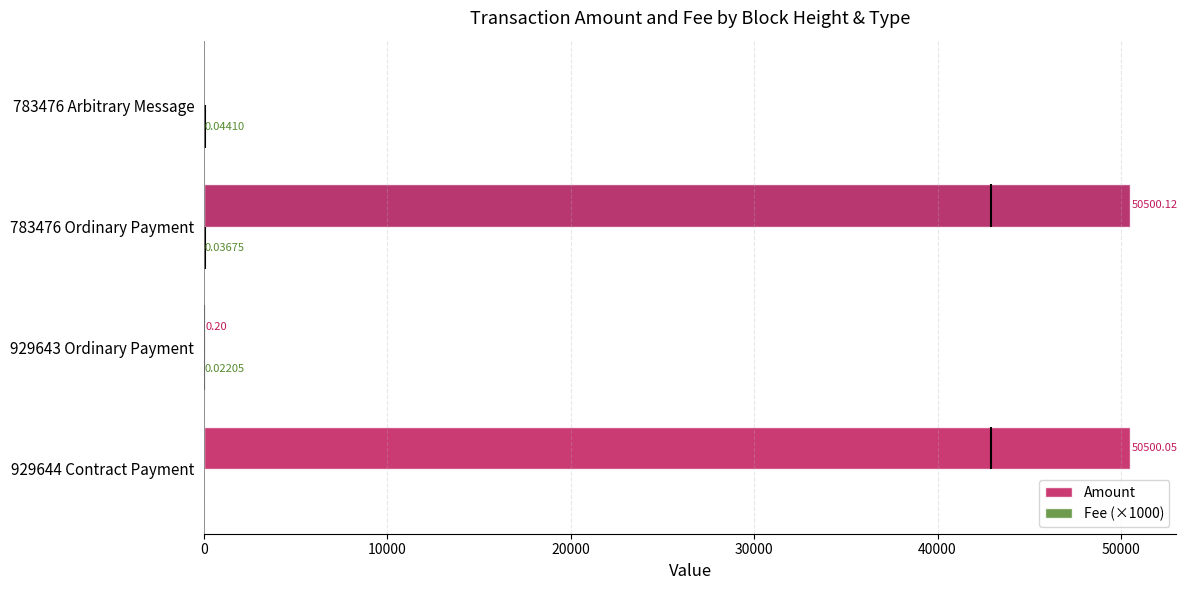

What is the sum of all Fee (×1000) values?

102.9